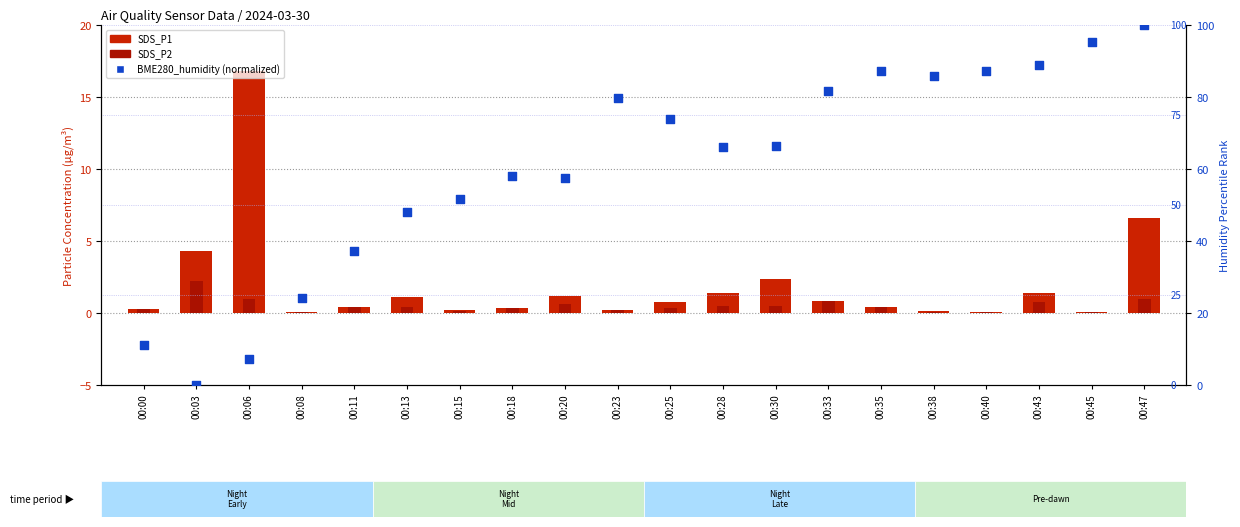

Which series reaches the minimum Y coordinate?

BME280_humidity (normalized)